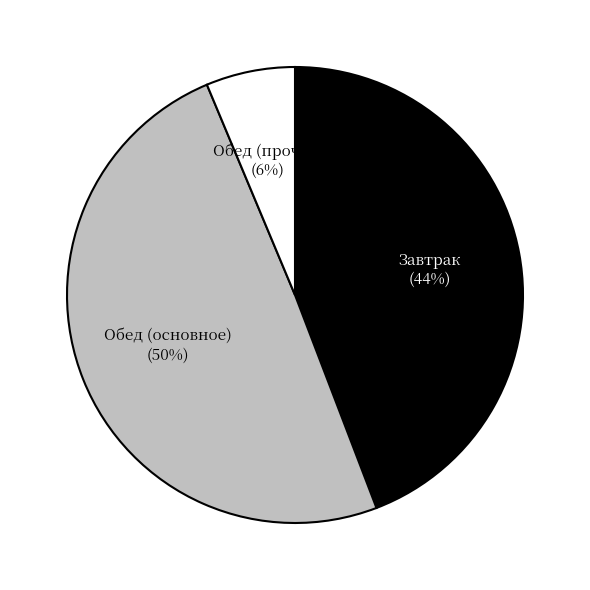

Does any single category account for the majority?

No